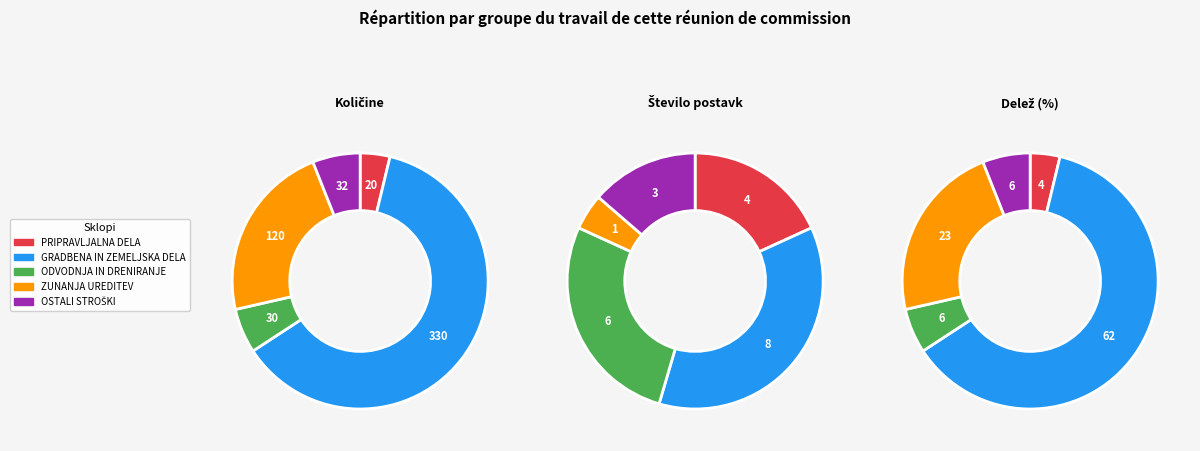

True or false: GRADBENA IN ZEMELJSKA DELA accounts for 62% of the total.

True